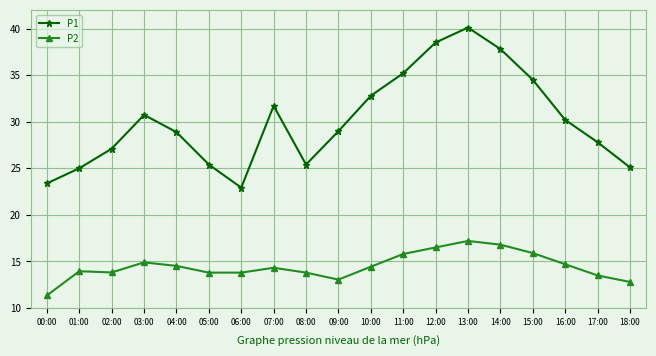

How many distinct data groups are displayed?

2